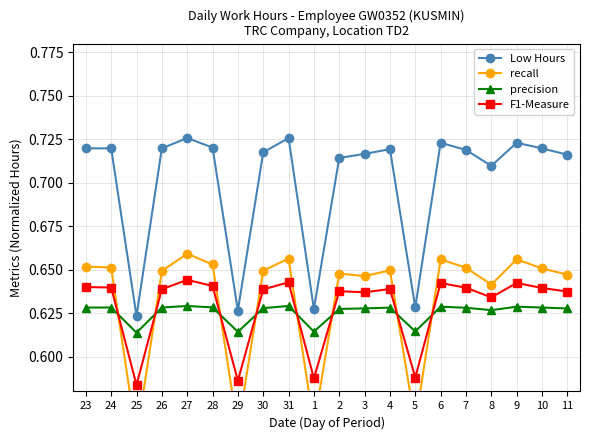

At which category does recall reach its first local valley?

25